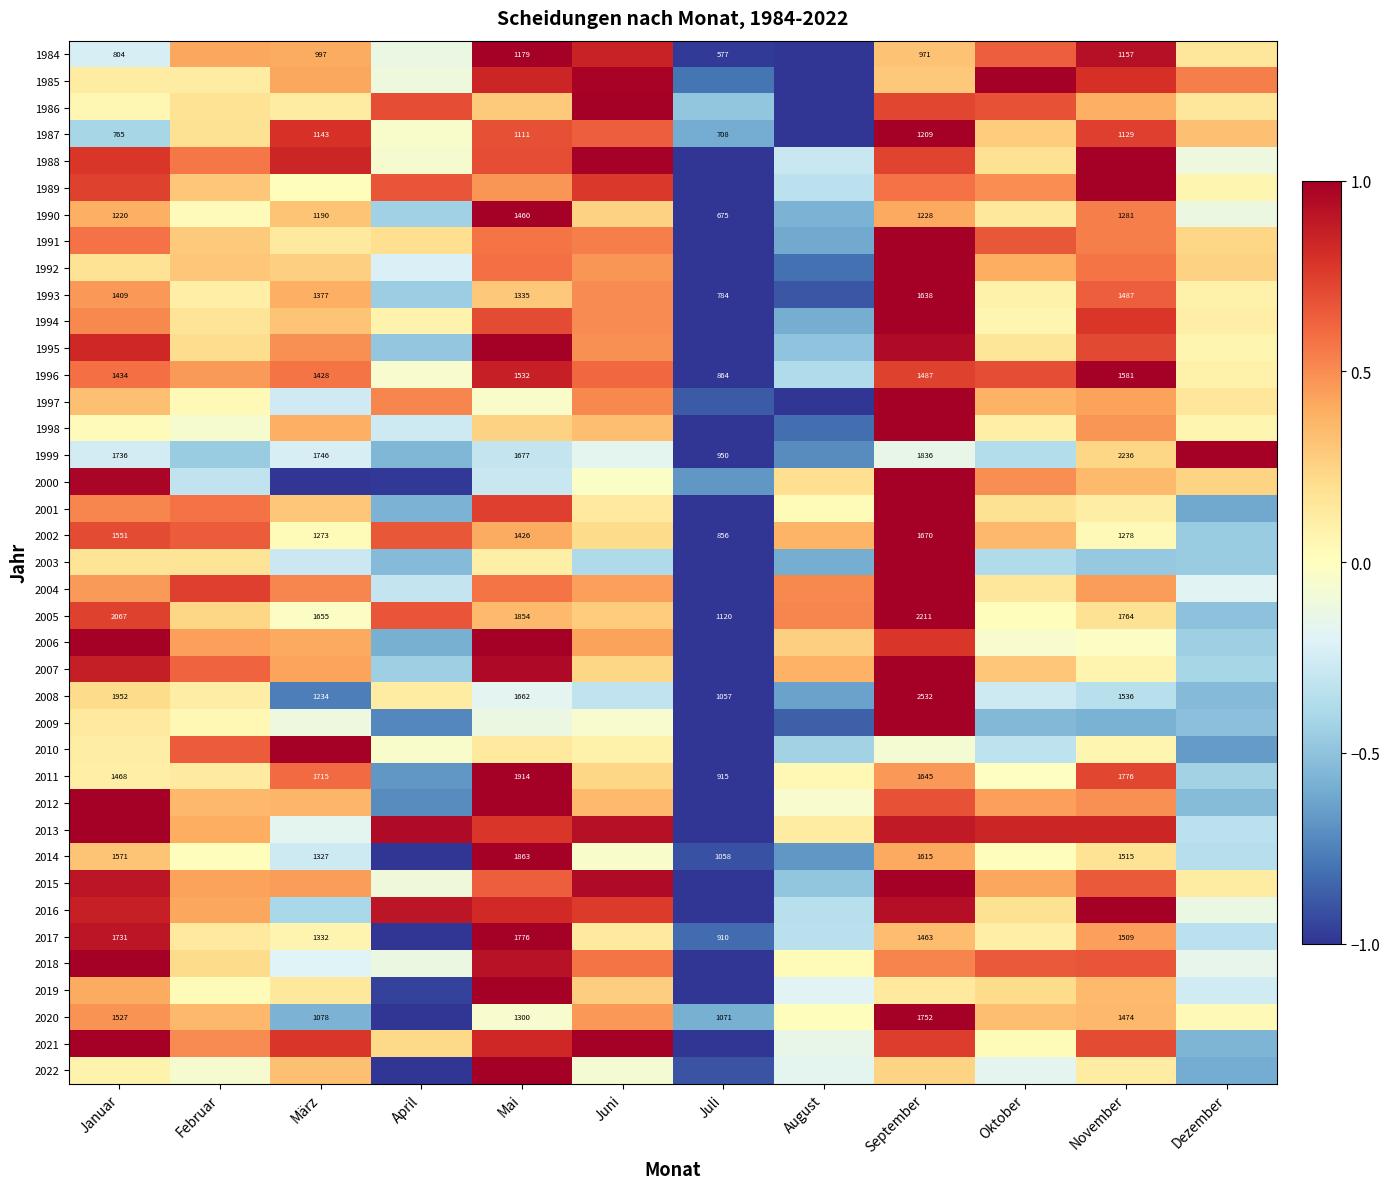

Is it true that 1995 equals 1.0 at Mai?

True